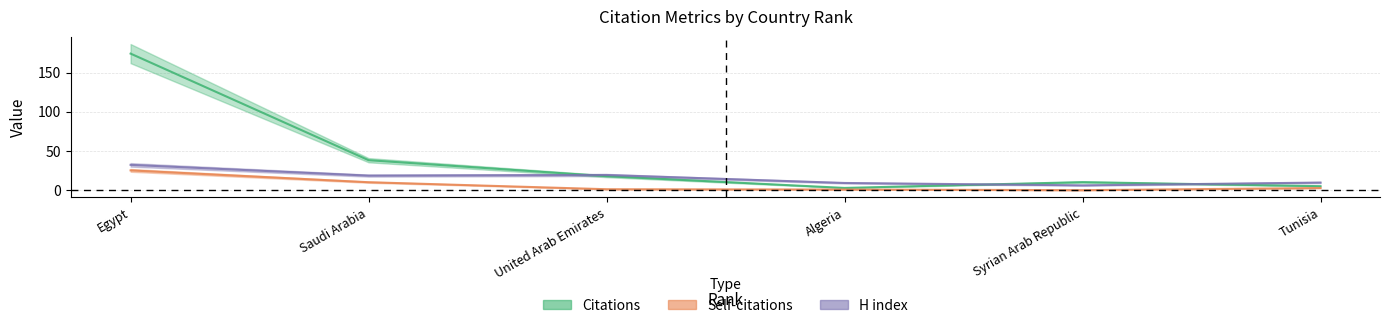

What is the value of the Self-citations point at the 3rd from the left?

1.4